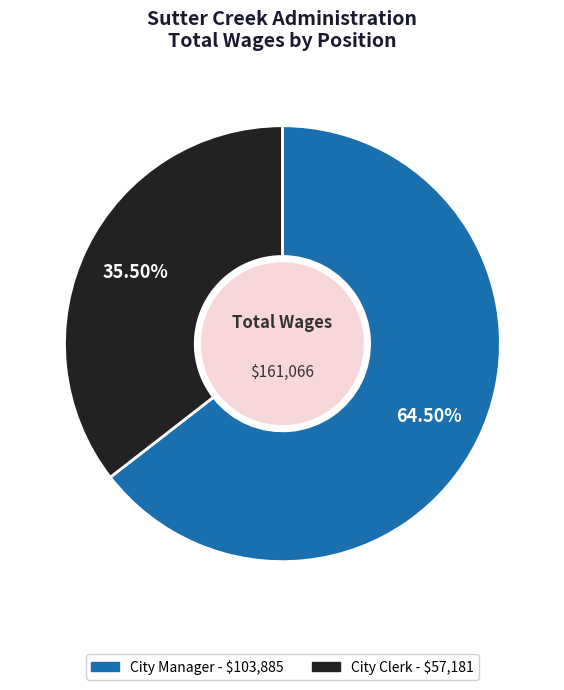

Which slice is the smallest?

City Clerk